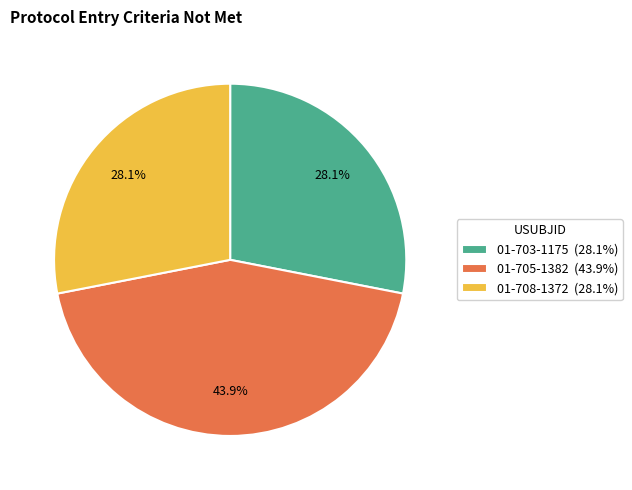

Combined, do 01-705-1382 and 01-708-1372 account for over 50%?

Yes